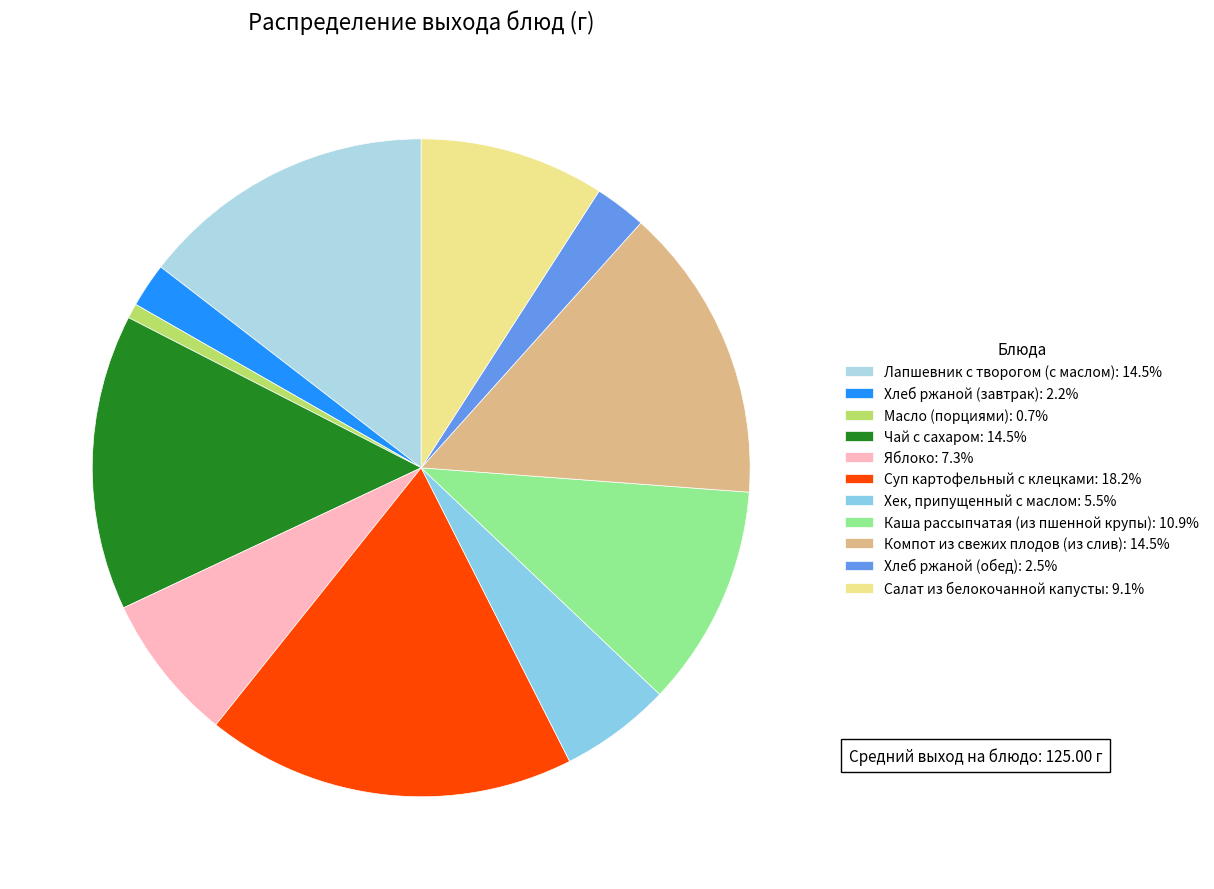

What percentage is the Хлеб ржаной (завтрак) slice, to the nearest percent?

2%